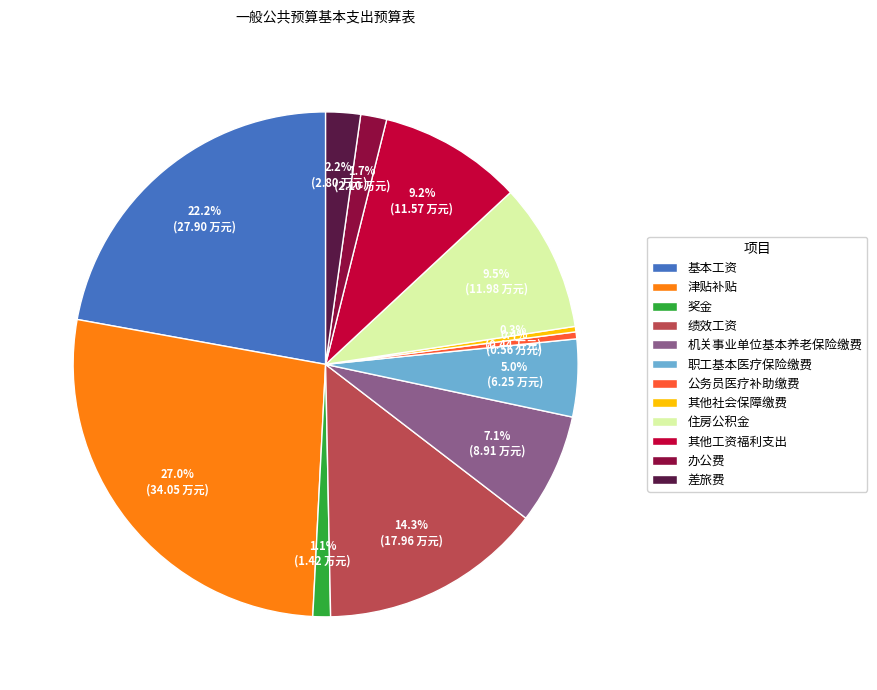

To the nearest percent, what is the difference between the 其他社会保障缴费 and 差旅费 slice percentages?

2%